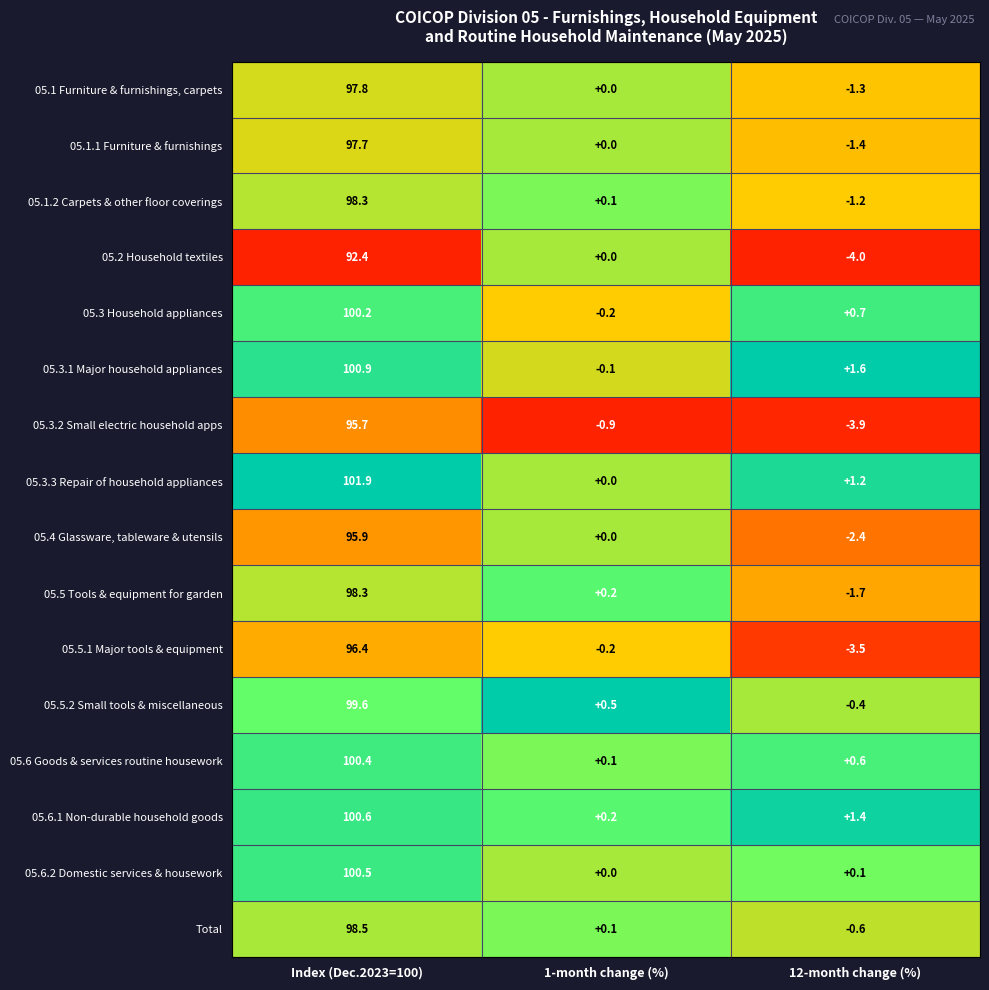

At 12-month change (%), list the series in order from smallest to largest.

05.2 Household textiles, 05.3.2 Small electric household apps, 05.5.1 Major tools & equipment, 05.4 Glassware, tableware & utensils, 05.5 Tools & equipment for garden, 05.1.1 Furniture & furnishings, 05.1 Furniture & furnishings, carpets, 05.1.2 Carpets & other floor coverings, Total, 05.5.2 Small tools & miscellaneous, 05.6.2 Domestic services & housework, 05.6 Goods & services routine housework, 05.3 Household appliances, 05.3.3 Repair of household appliances, 05.6.1 Non-durable household goods, 05.3.1 Major household appliances